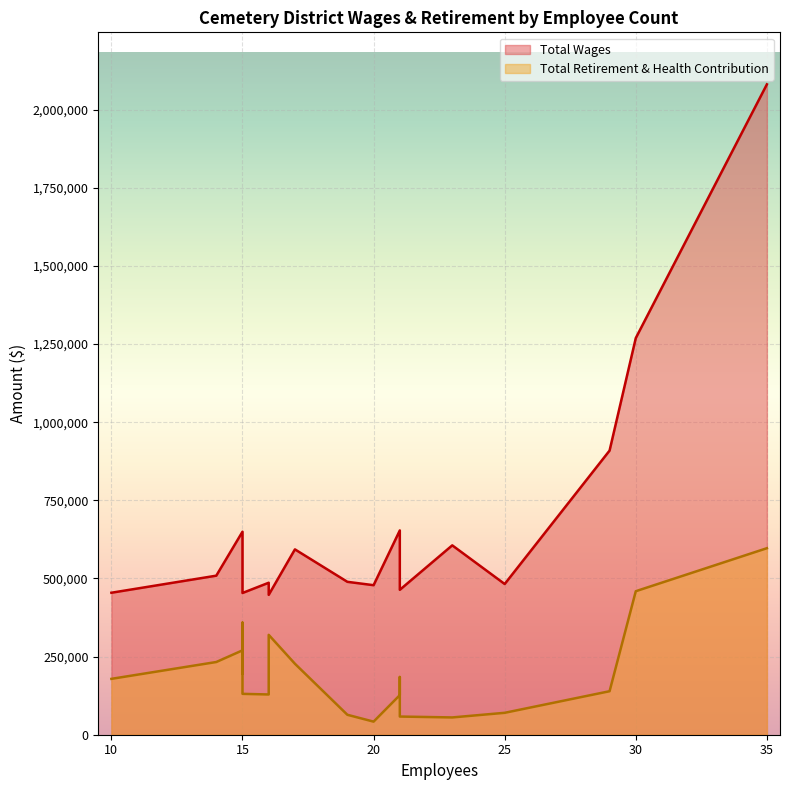

Which category has the highest value in the Total Wages series?

35